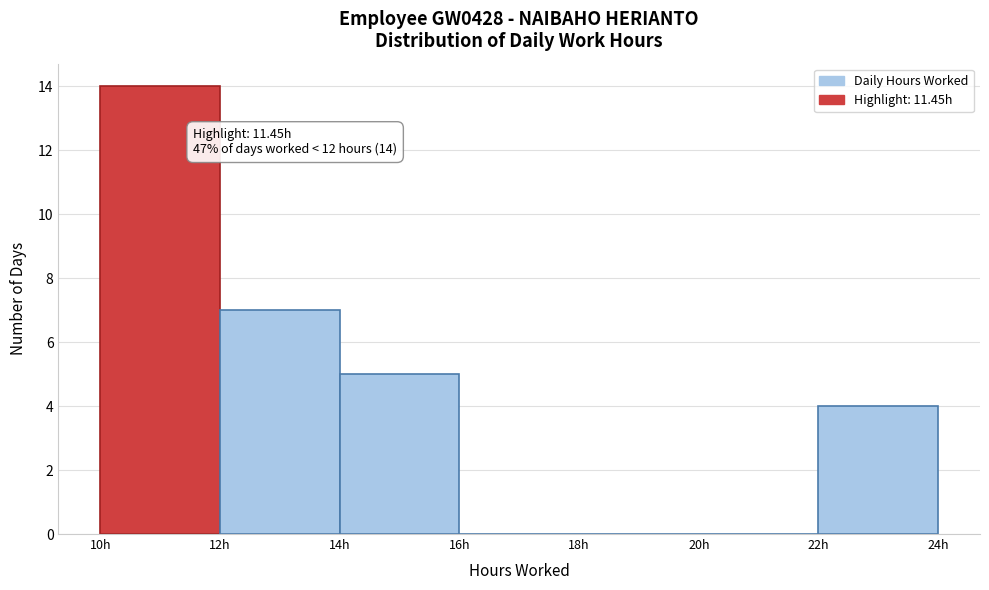

Which range on the x-axis has the tallest bar?

10 to 12